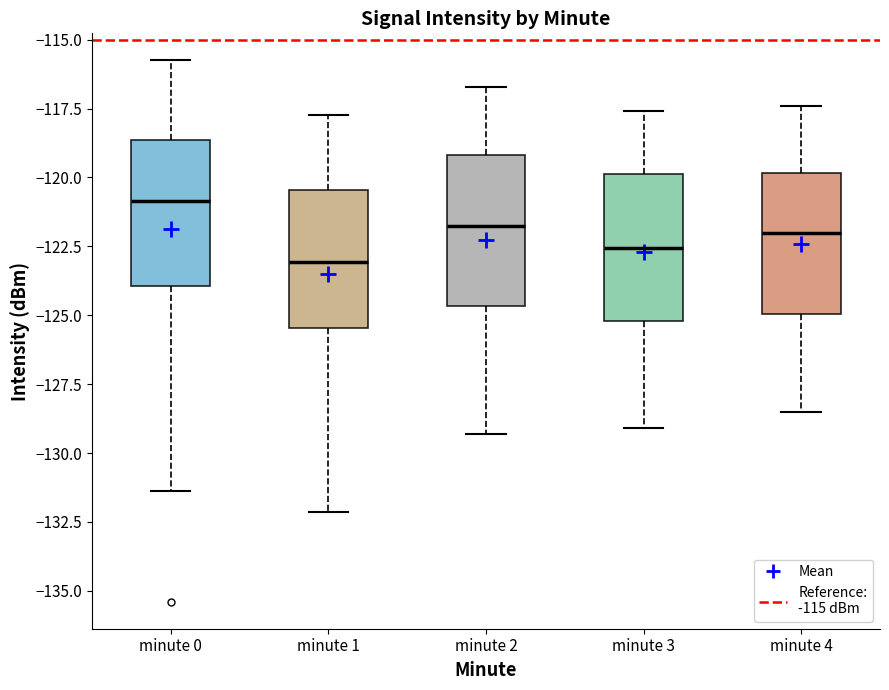

Which box's median line is the lowest?

minute 1